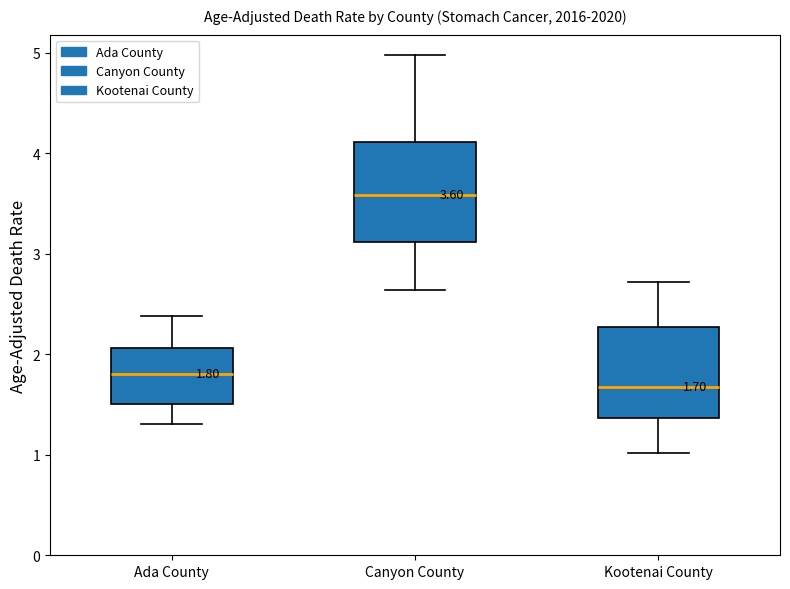

Which box has the lowest median line?

Kootenai County